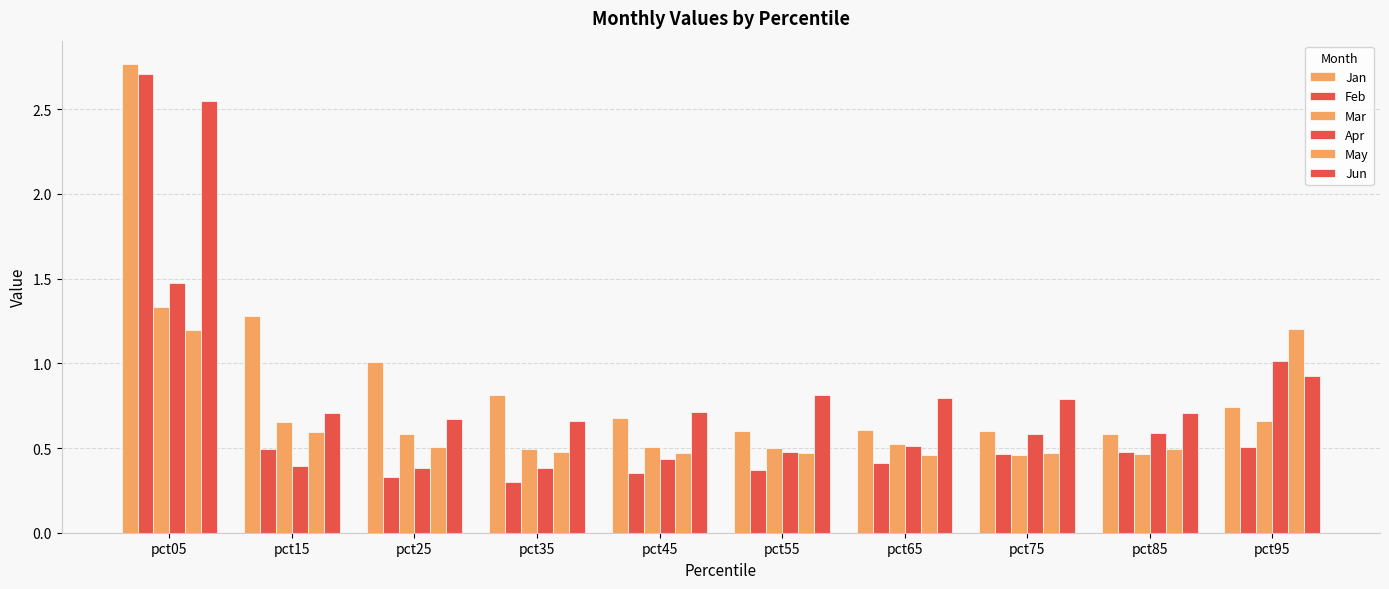

How many groups of bars are there?

10